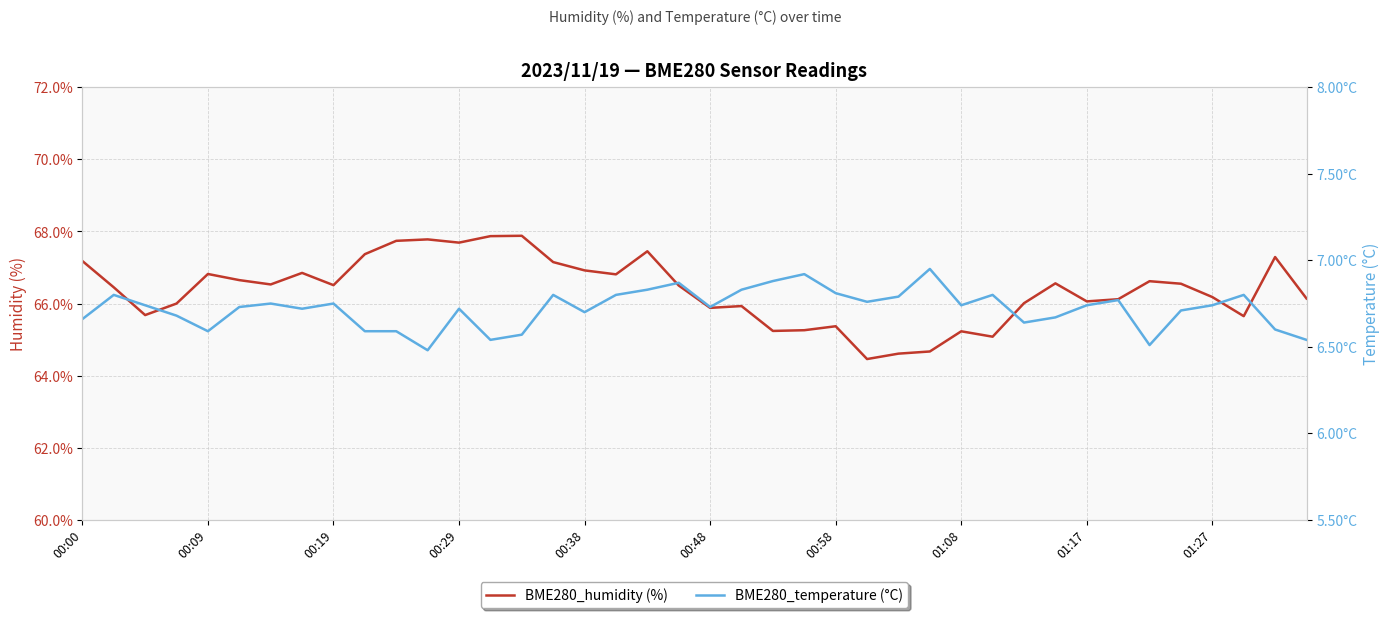

True or false: BME280_humidity (%) has a value of 66.9 at 00:38.

True